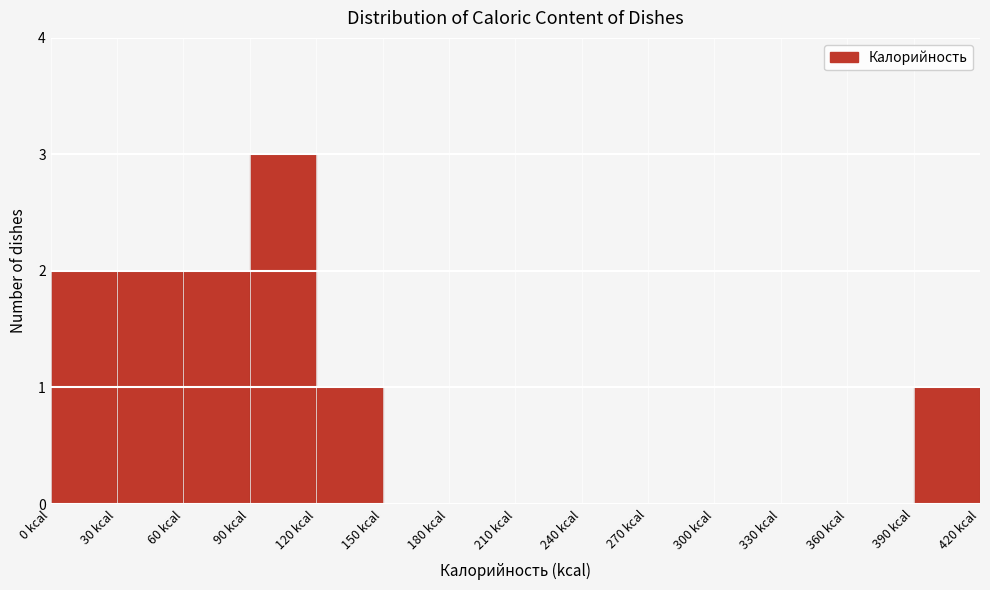

How tall is the bar that spans 60 to 90 on the x-axis? The values are not printed on the chart, so give them approximately, as read against the axis.

2